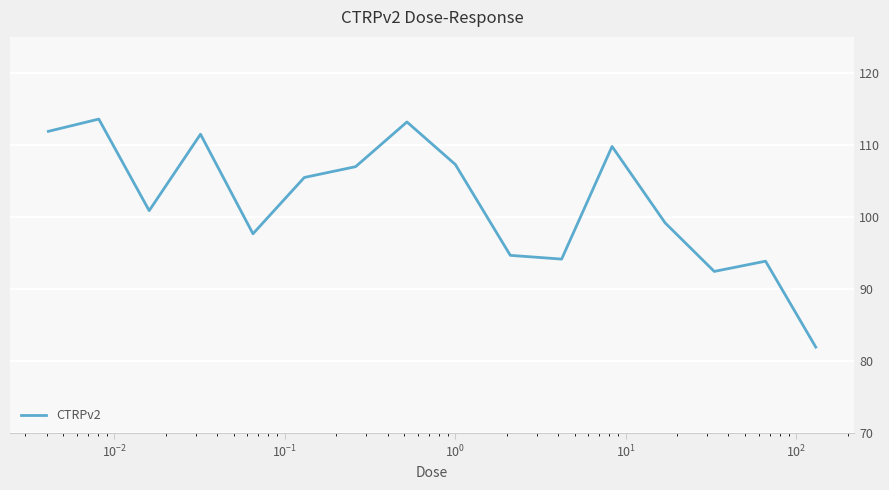

What is the maximum value shown in the chart?

113.6